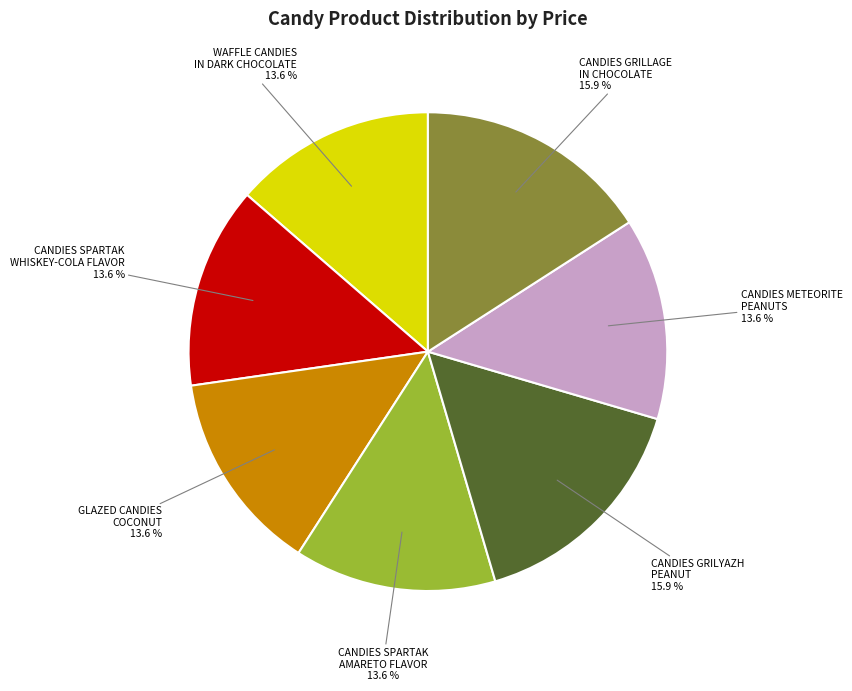

Is there a majority slice in this chart?

No